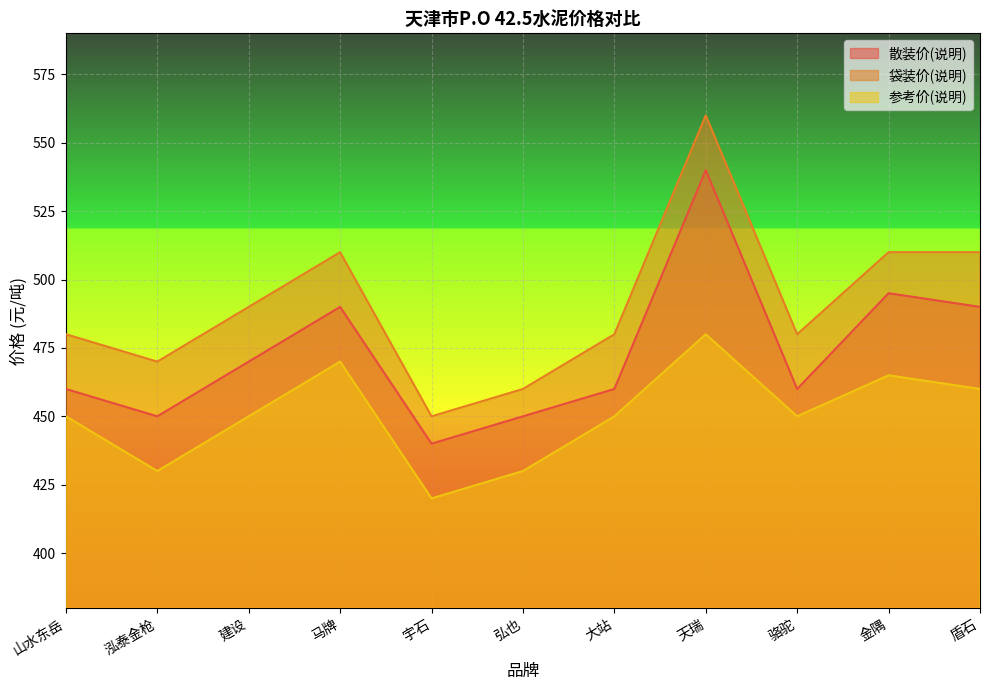

Which series has the largest range (max minus min)?

袋装价(说明)